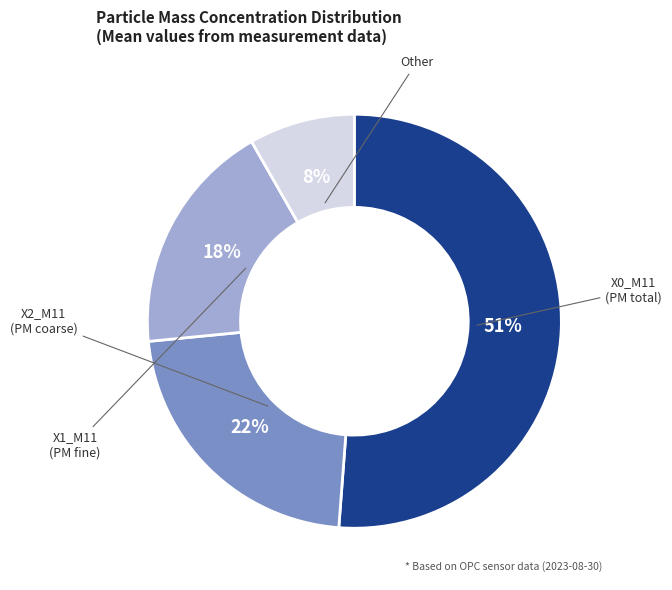

To the nearest percent, what is the average slice percentage?

25%